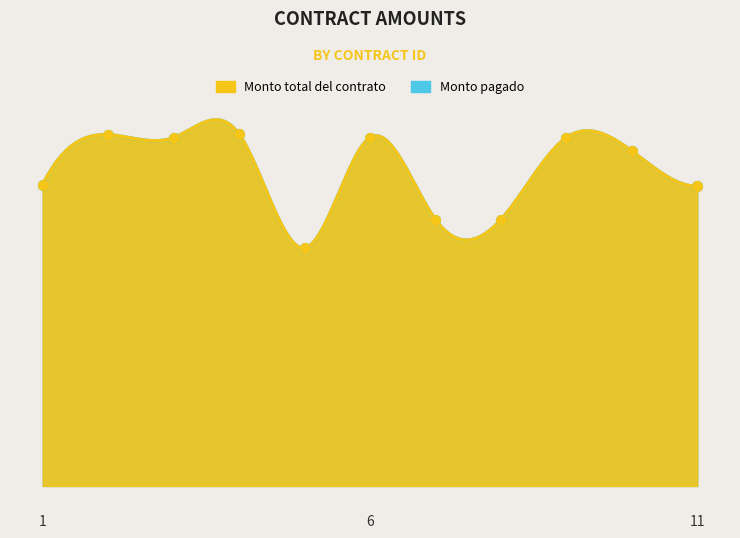

Which series reaches the minimum Y coordinate?

Monto total del contrato